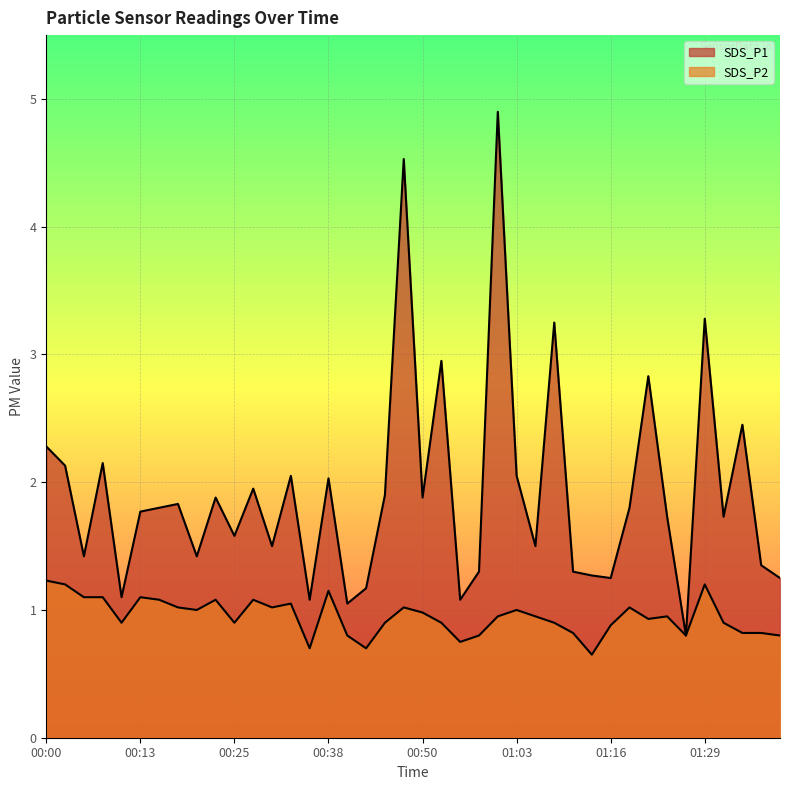

How many lines are shown in the chart?

2